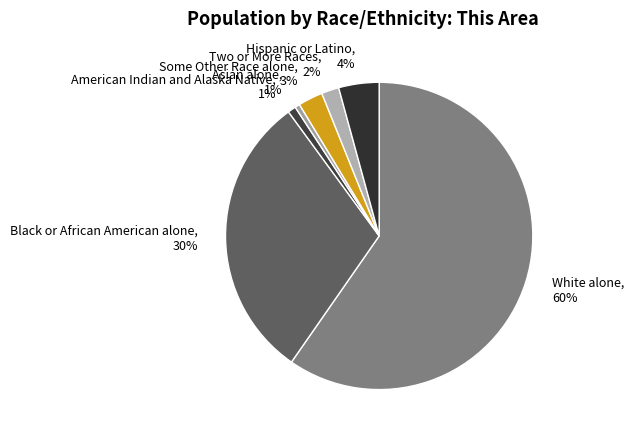

Does Some Other Race alone represent more than half of the total?

No